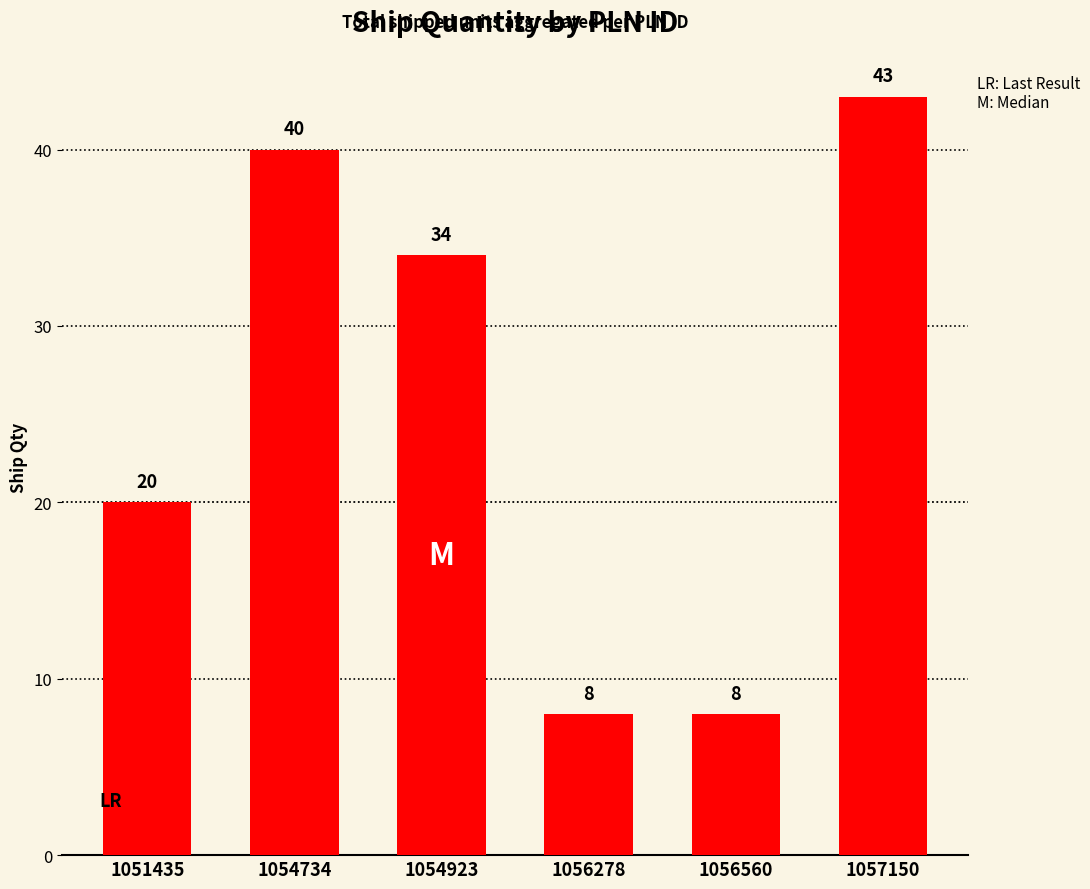

What is the value of the 4th bar from the left?

8